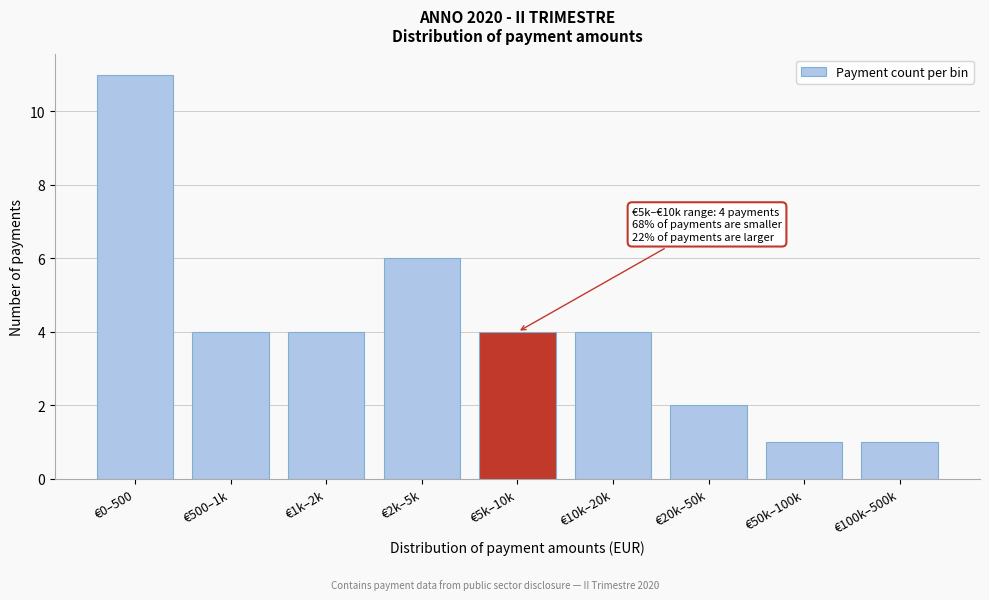

Reading left to right, extract all data points from this chart.

€0–500=11	€500–1k=4	€1k–2k=4	€2k–5k=6	€5k–10k=4	€10k–20k=4	€20k–50k=2	€50k–100k=1	€100k–500k=1